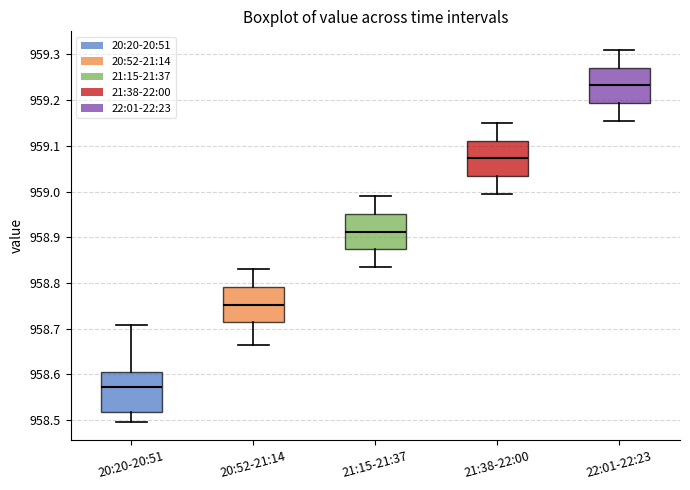

Reading left to right, read every box against the y-axis: the position of its median line, the range the box covers, and the ends of its whiskers. The values are not printed on the chart, so give them approximately, as read against the axis.

20:20-20:51: median 958.57, box 958.52 to 958.61, whiskers 958.50 to 958.71
20:52-21:14: median 958.75, box 958.71 to 958.79, whiskers 958.66 to 958.83
21:15-21:37: median 958.91, box 958.87 to 958.95, whiskers 958.84 to 958.99
21:38-22:00: median 959.07, box 959.03 to 959.11, whiskers 959.00 to 959.15
22:01-22:23: median 959.23, box 959.19 to 959.27, whiskers 959.16 to 959.31